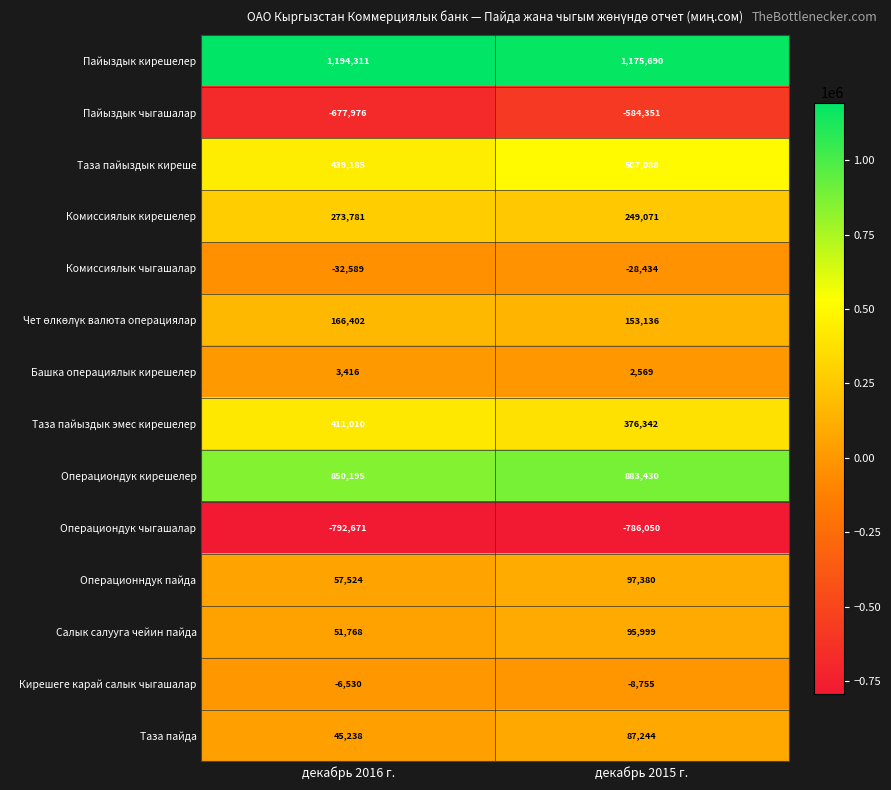

Rank the categories by Салык салууга чейин пайда value from lowest to highest.

декабрь 2016 г., декабрь 2015 г.